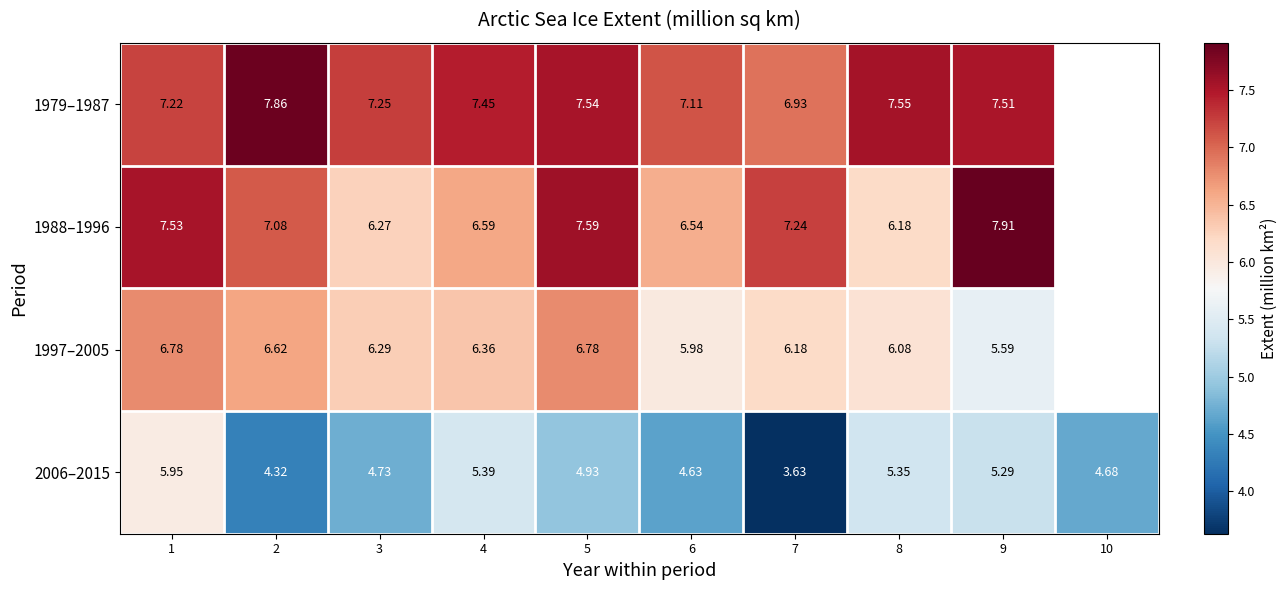

What is the sum of the row_1 values at 7 and 8?

13.4